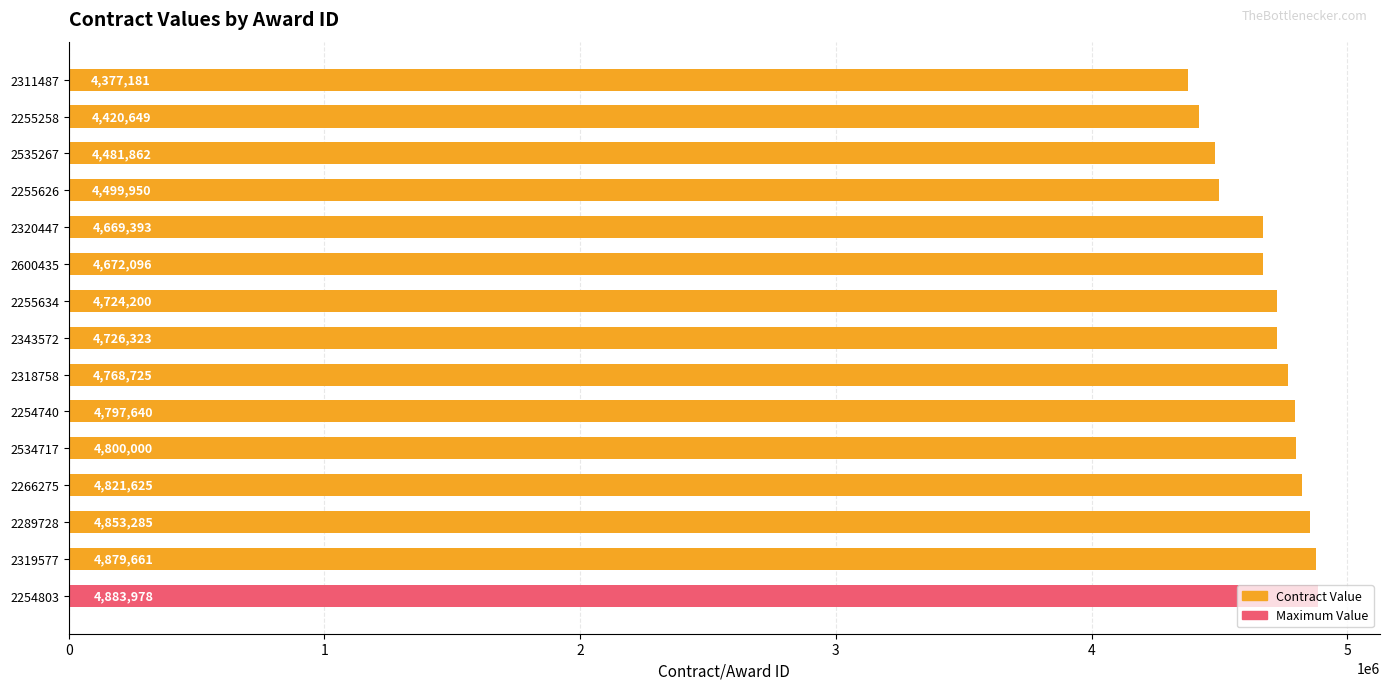

Is it true that the value at 2255258 is 4420648.8?

True